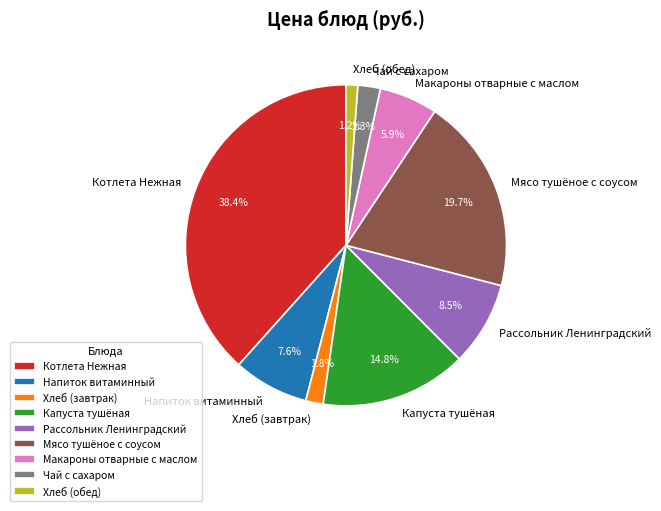

Is the sum of Капуста тушёная and Хлеб (обед) greater than half?

No